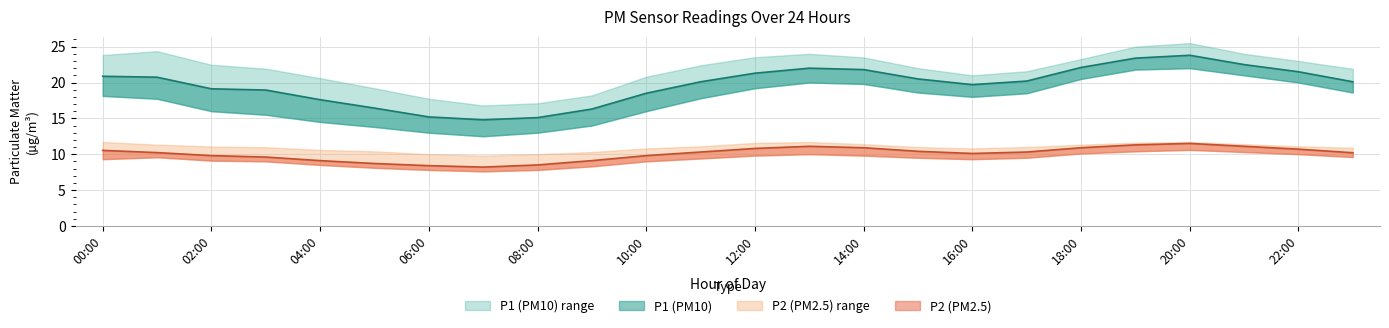

At 00:00, list the series in order from largest to smallest.

P1_upper, P1, P1_lower, P2_upper, P2, P2_lower